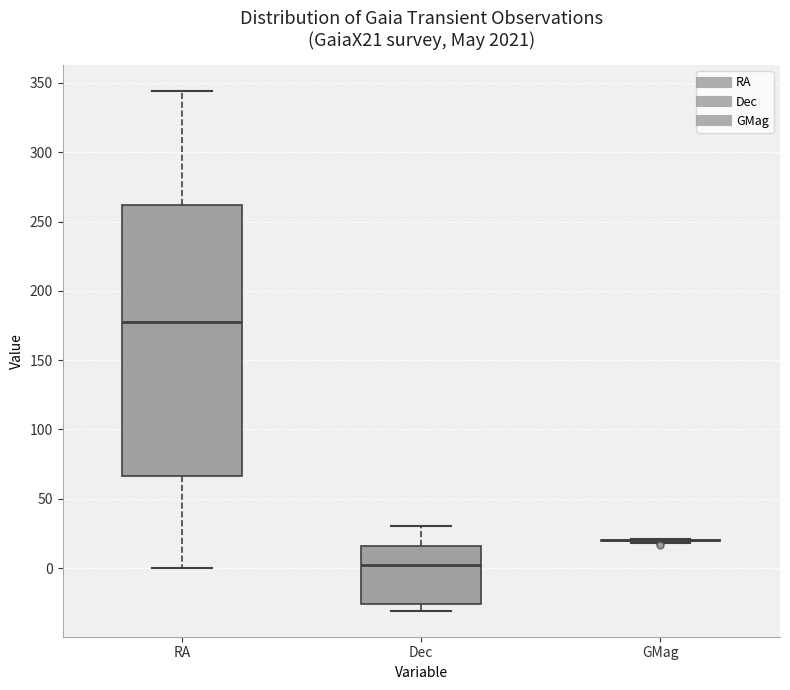

Comparing the boxes themselves (not the whiskers), which one is the tallest?

RA